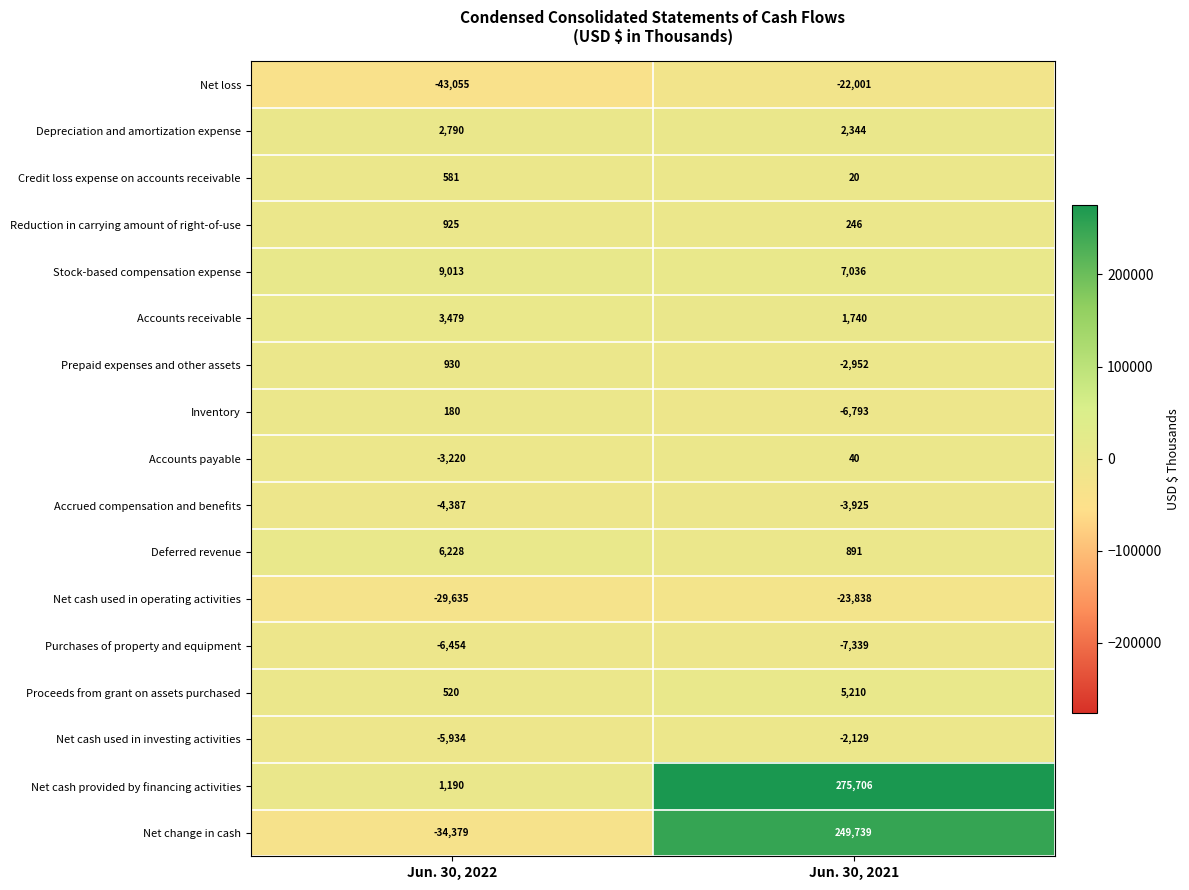

At which category does the chart reach its peak across all series?

Jun. 30, 2021